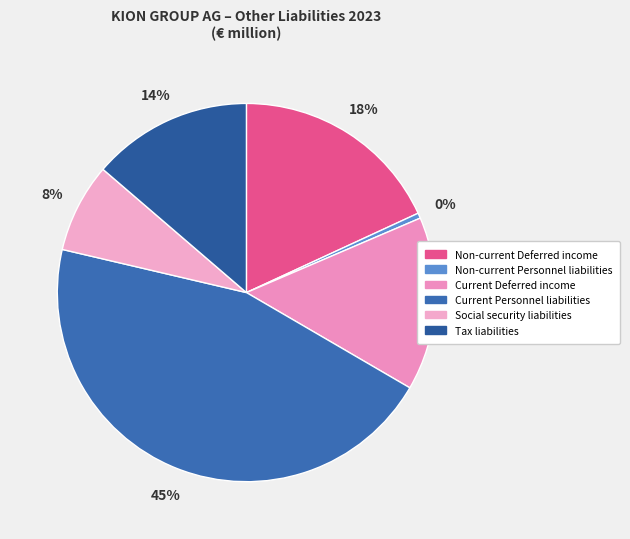

To the nearest percent, what is the difference between the largest and smallest slice percentages?

45%